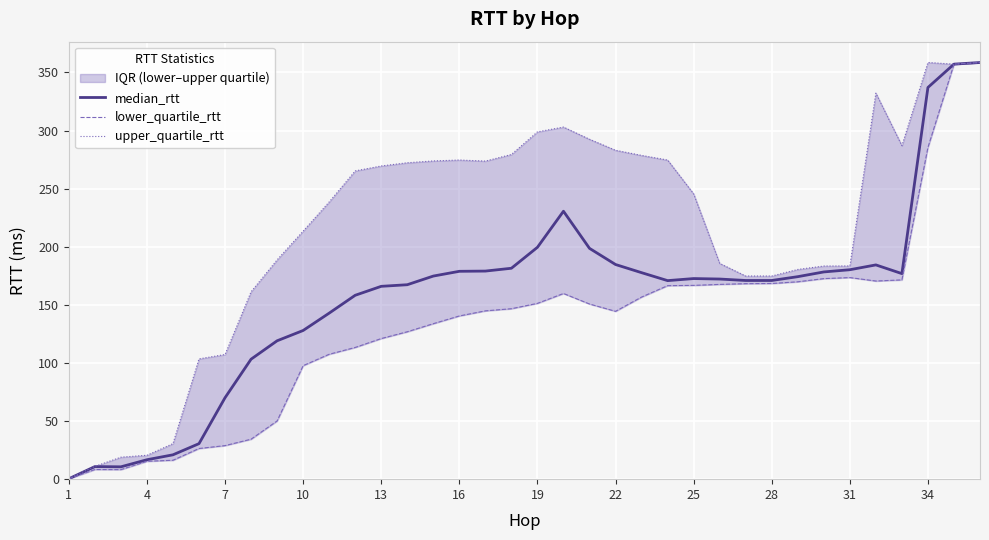

Is the value of lower_quartile_rtt at 31 greater than the value of median_rtt at 1?

Yes